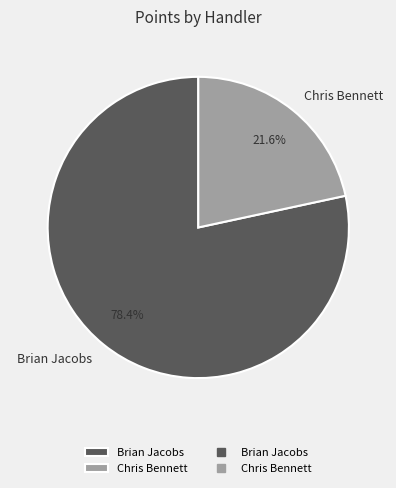

Count the number of slices in the pie.

7